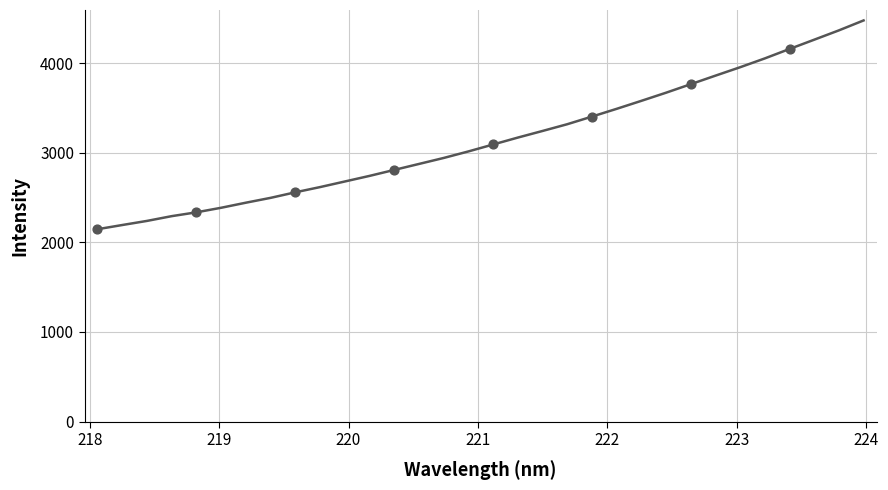

What is the smallest value displayed?

2147.5